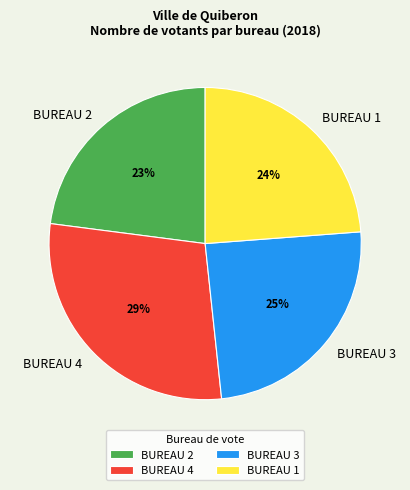

Does any single category account for the majority?

No